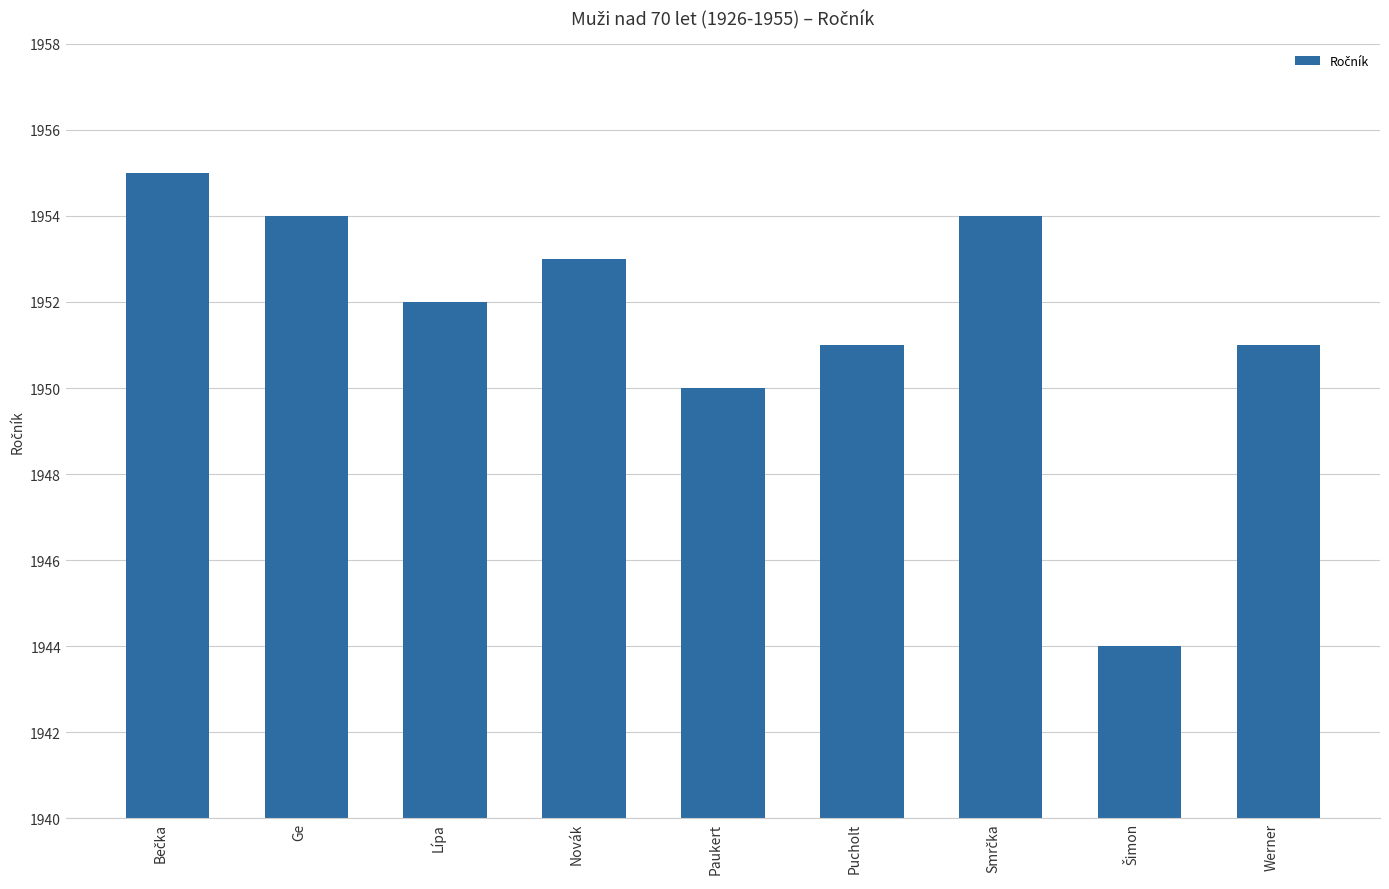

What is the smallest value displayed?

1944